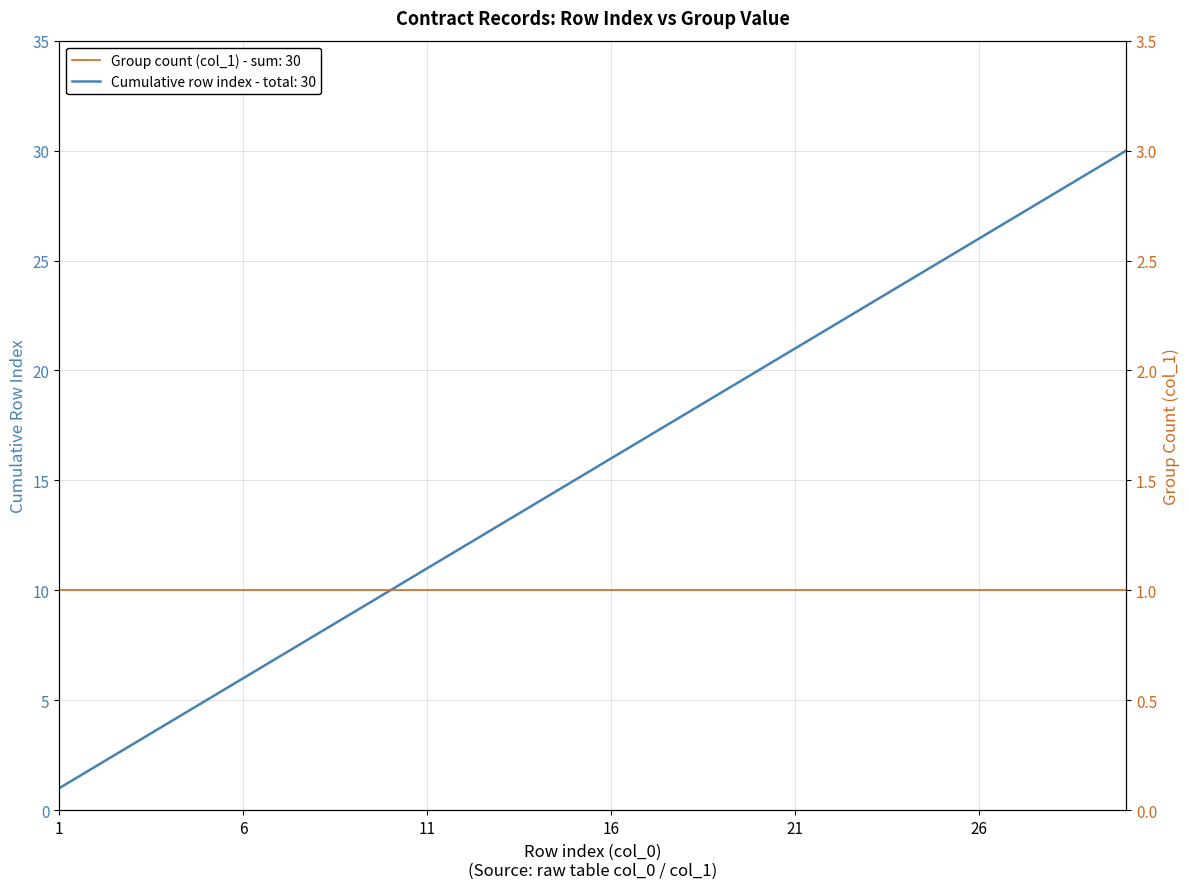

Which has a higher value, 30 or 2?

30